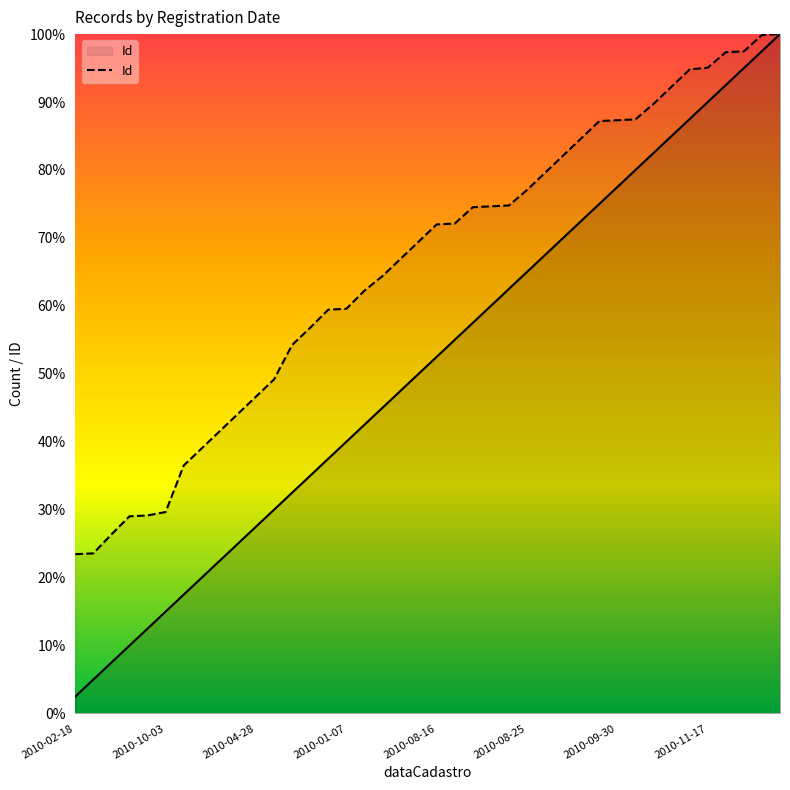

What is the maximum value for Id?

100.0